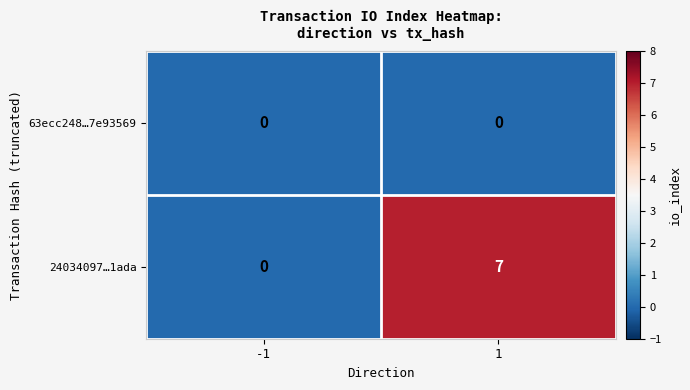

The 63ecc248…7e93569 series shows 0 at 1. True or false?

True